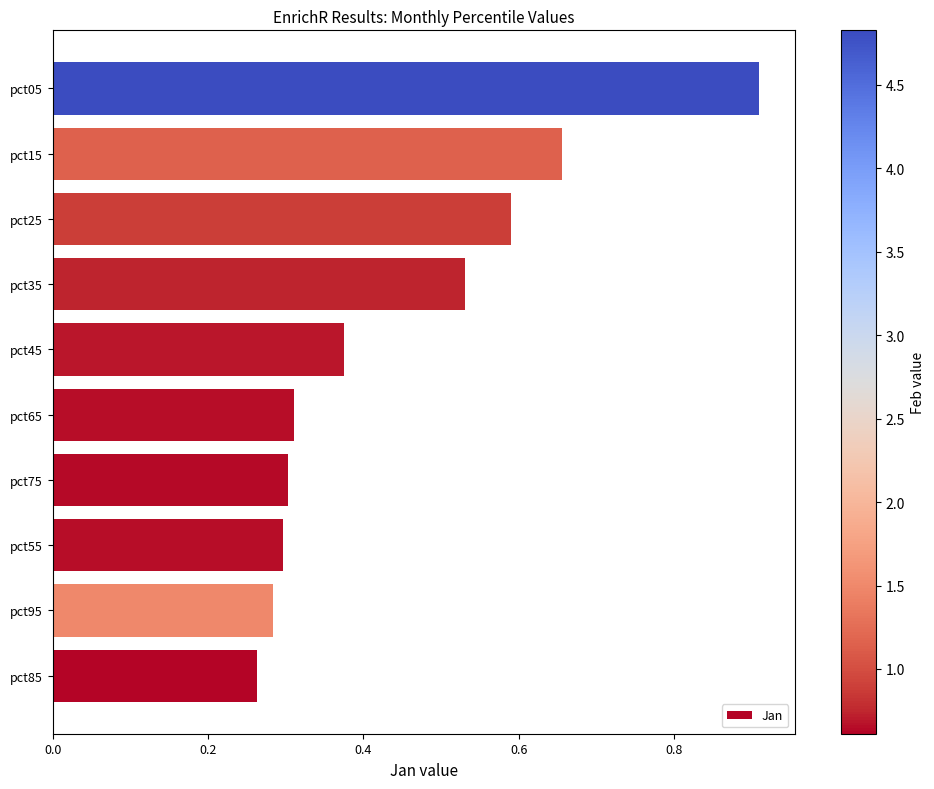

True or false: the data shows 0.2 at pct35.

False